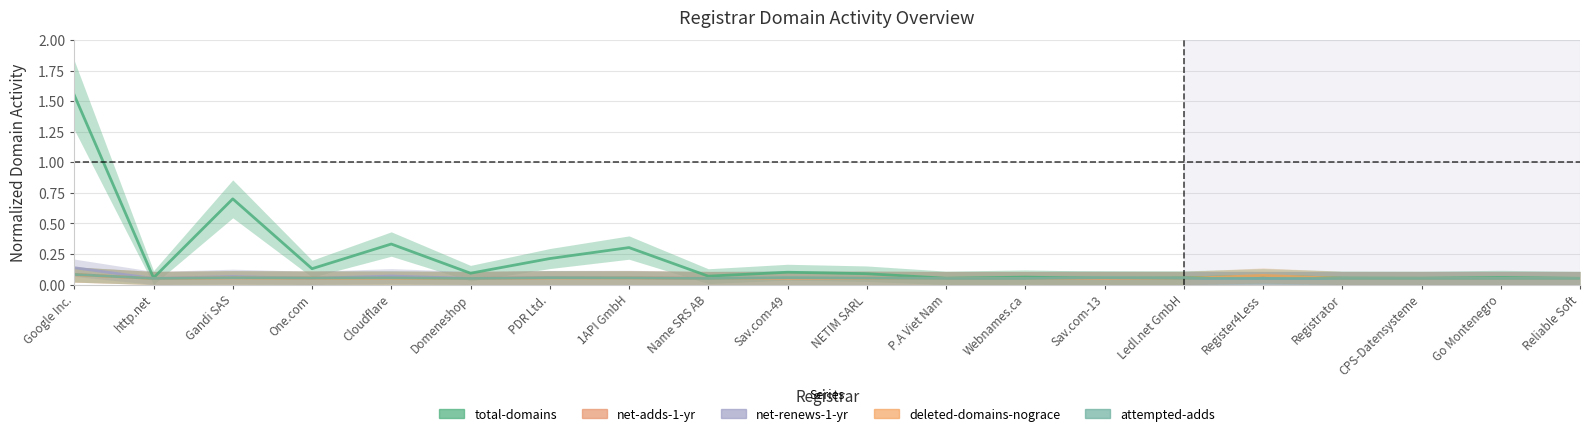

In net-renews-1-yr, how many points are lower than both neighbors (excluding endpoints)?

3